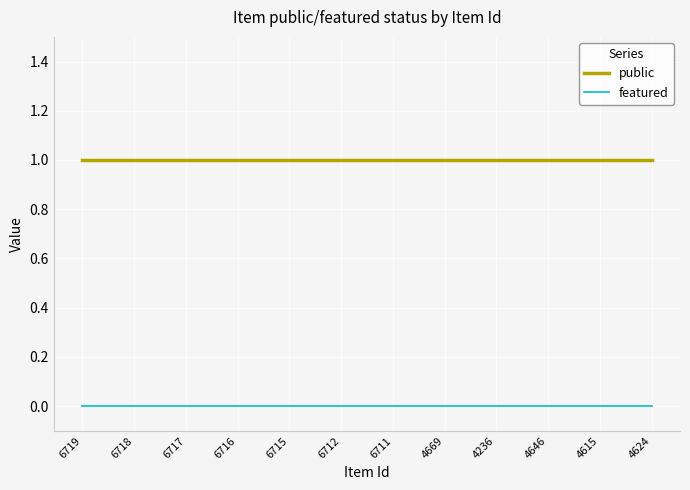

Reading right to left, transcribe all the data shown in this chart.

public: 4624=1	4615=1	4646=1	4236=1	4669=1	6711=1	6712=1	6715=1	6716=1	6717=1	6718=1	6719=1
featured: 4624=0	4615=0	4646=0	4236=0	4669=0	6711=0	6712=0	6715=0	6716=0	6717=0	6718=0	6719=0